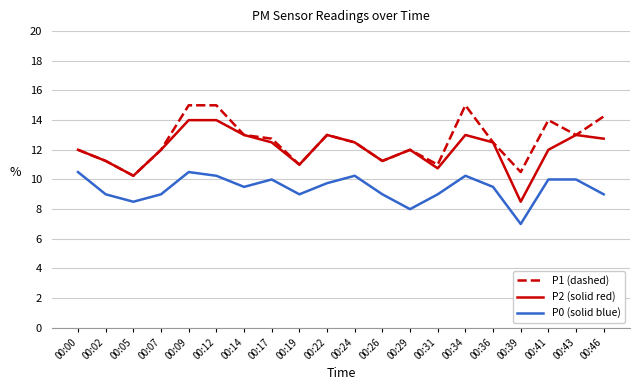

True or false: P2 (solid red) has more than 2 points higher than both neighbors.

True